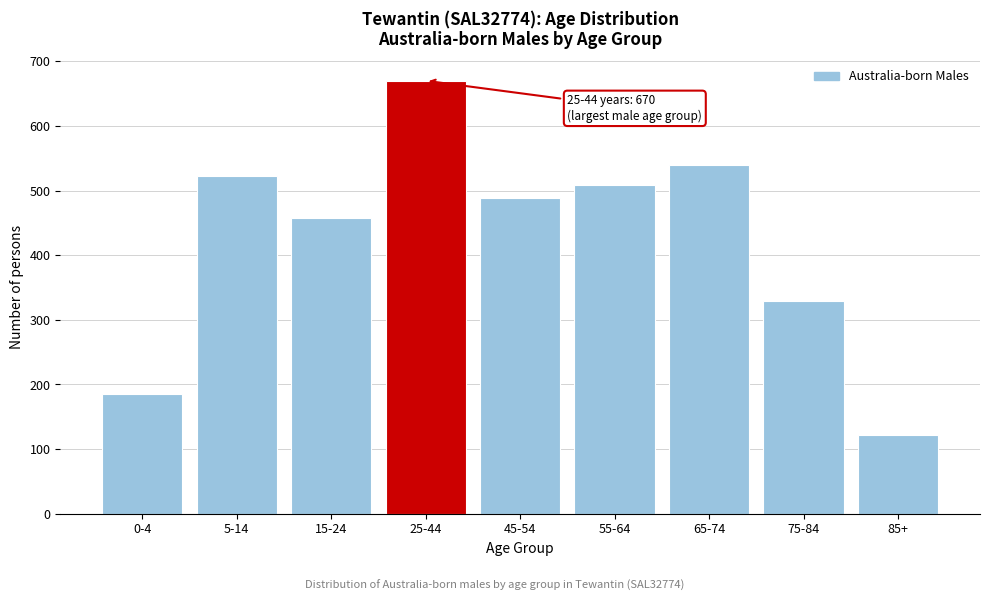

Reading left to right, extract all data points from this chart.

0-4=185	5-14=522	15-24=457	25-44=670	45-54=489	55-64=509	65-74=539	75-84=329	85+=122